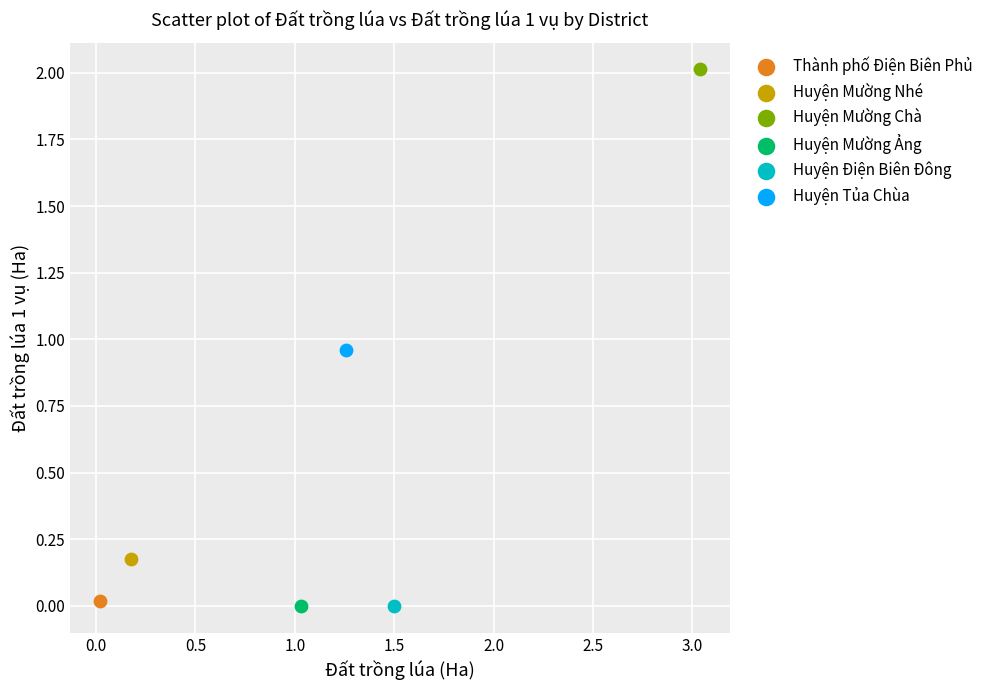

What are all the series names shown in the legend?

Thành phố Điện Biên Phủ, Huyện Mường Nhé, Huyện Mường Chà, Huyện Mường Ảng, Huyện Điện Biên Đông, Huyện Tủa Chùa